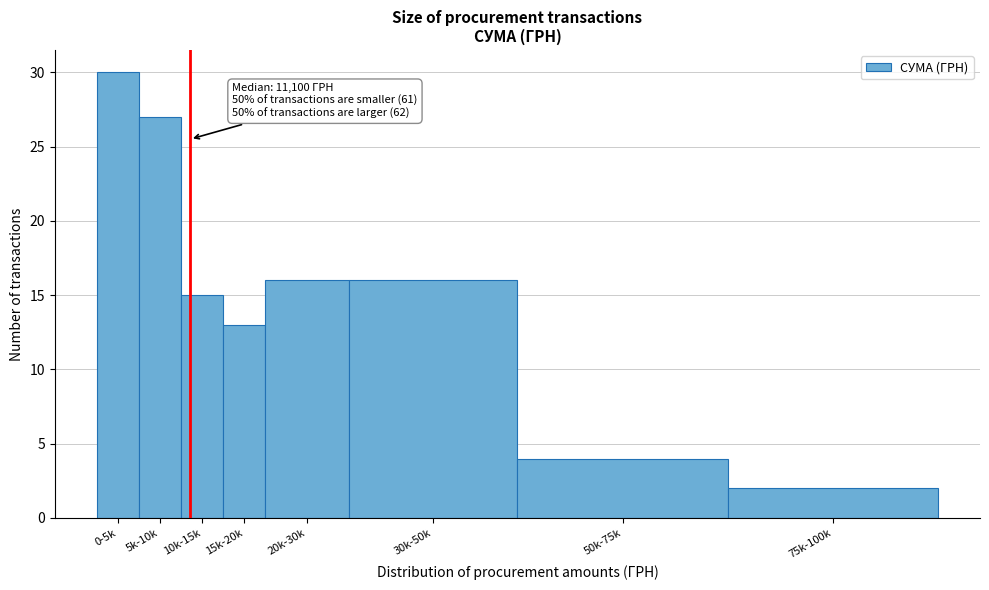

Reading left to right, what are all the values shown in this chart?

30	27	15	13	16	16	4	2